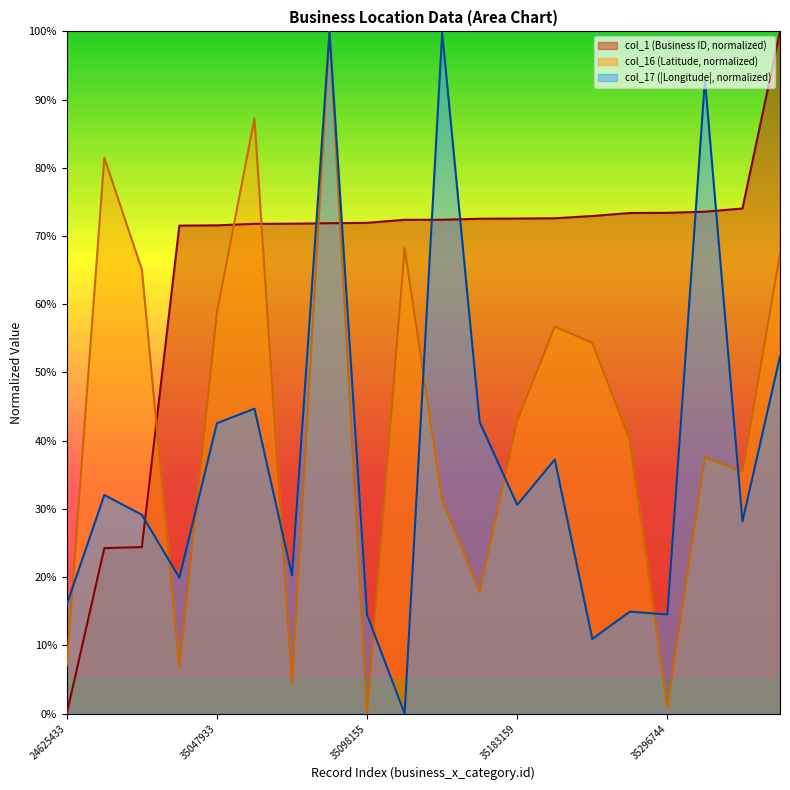

Rank the series by their maximum value, from highest to lowest.

col_1, col_16, col_17